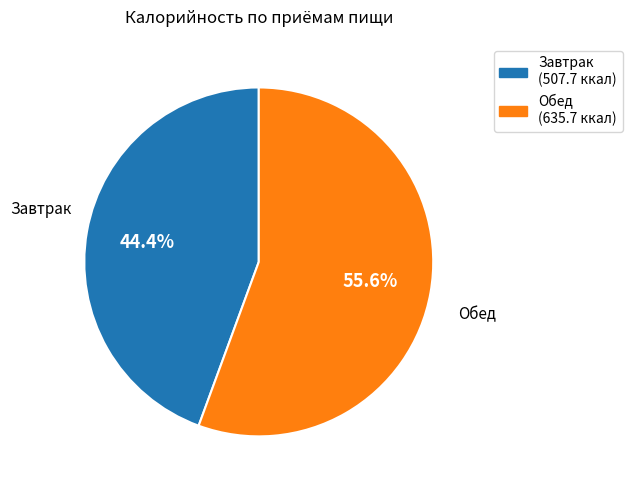

The Завтрак slice represents 56% of the pie. True or false?

False